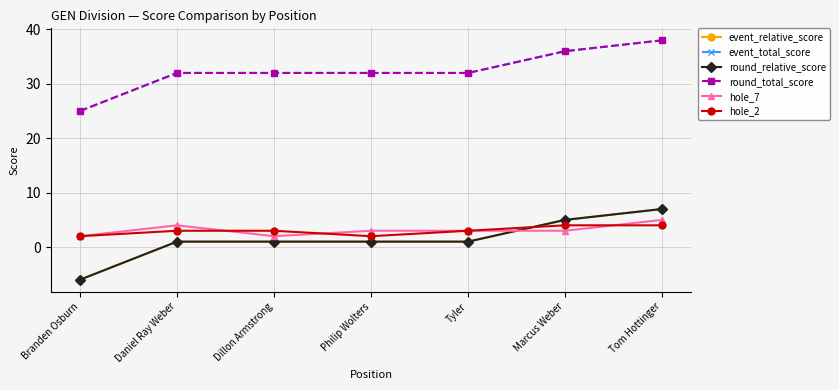

True or false: hole_2 has a value of 4 at Marcus Weber.

True